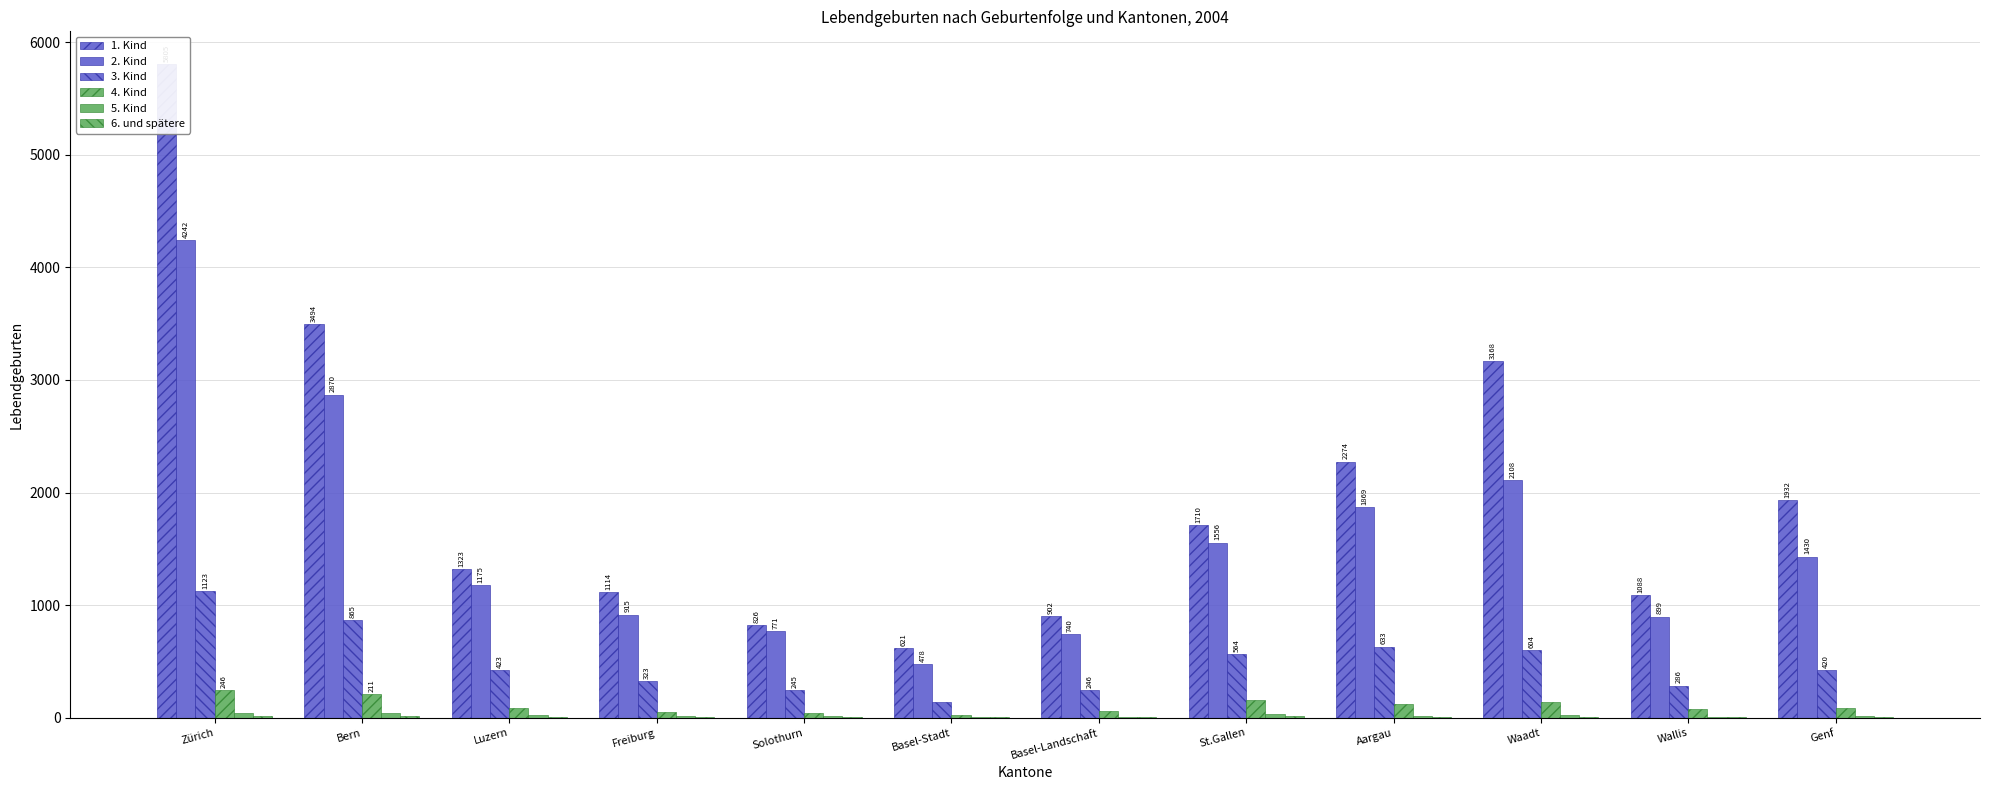

What is the sum of all 3. Kind values?

5870